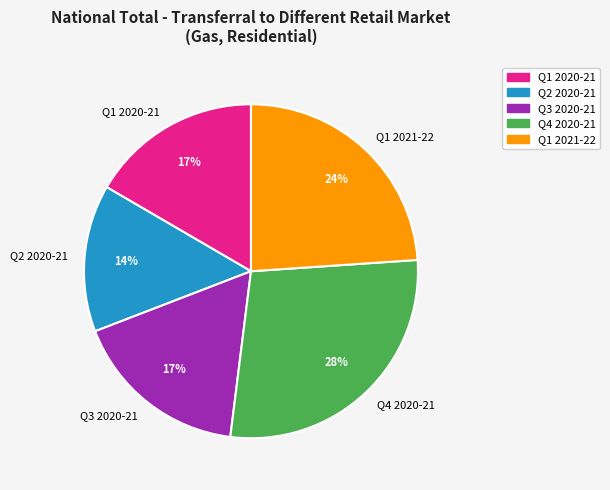

Combined, do Q3 2020-21 and Q1 2021-22 account for over 50%?

No